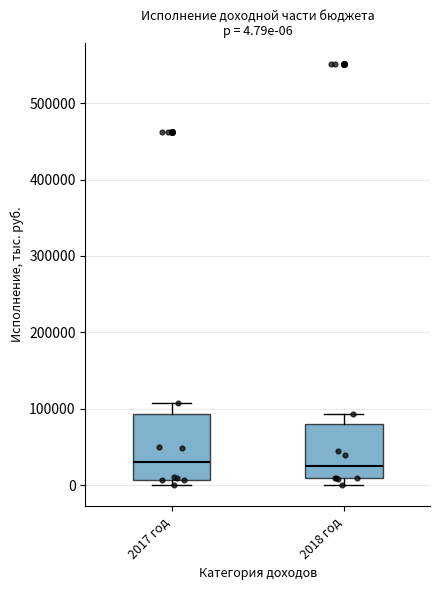

Which box is the tallest, from its lower edge to its upper edge?

2017 год